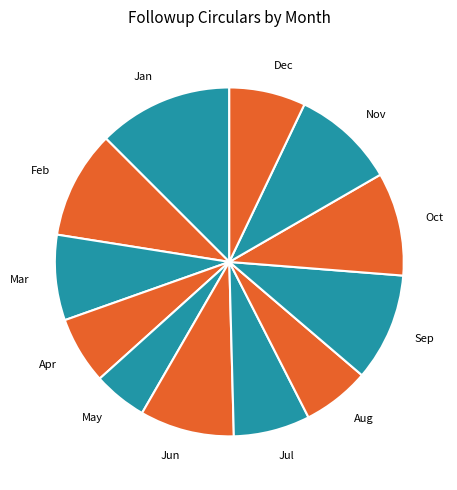

True or false: Mar accounts for 18% of the total.

False